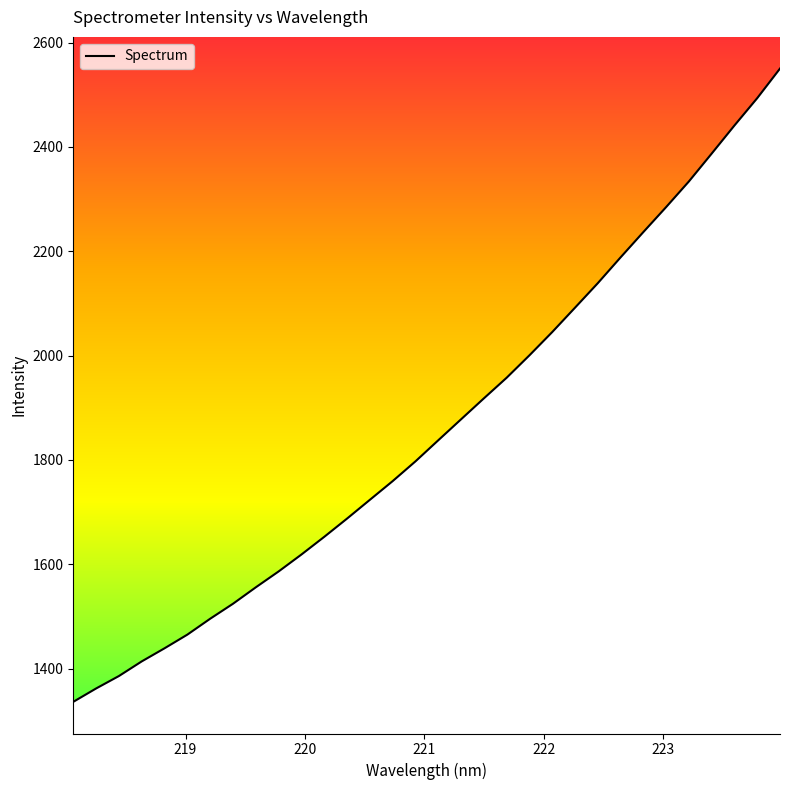

What value does the data have at 219.3979?

1524.2